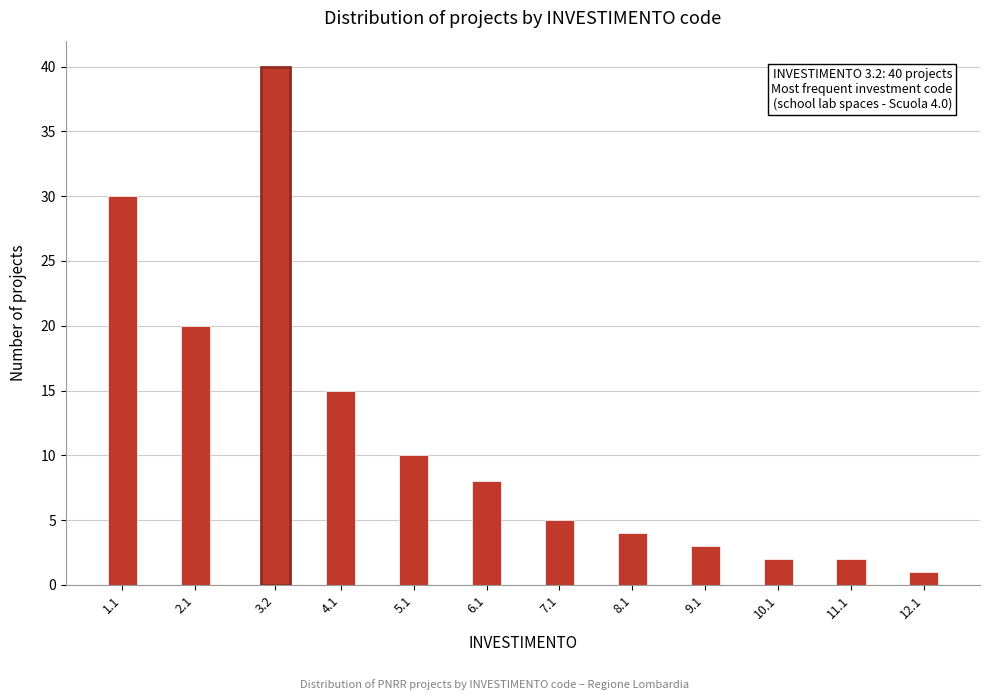

Reading left to right, extract all data points from this chart.

1.1=30	2.1=20	3.2=40	4.1=15	5.1=10	6.1=8	7.1=5	8.1=4	9.1=3	10.1=2	11.1=2	12.1=1